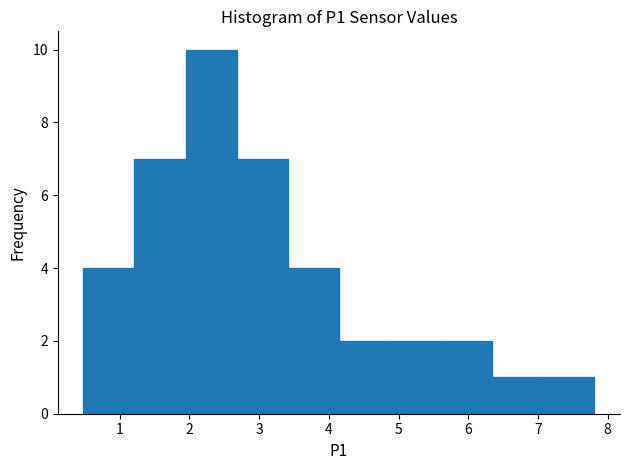

Reading left to right, transcribe this chart: for each bar, give the range it covers on the x-axis and its height. Neither the bar edges nor the heights are printed on the chart, so give them approximately, as read against the axes.

0.5 to 1.2: 4
1.2 to 1.9: 7
1.9 to 2.7: 10
2.7 to 3.4: 7
3.4 to 4.1: 4
4.1 to 4.9: 2
4.9 to 5.6: 2
5.6 to 6.3: 2
6.3 to 7.1: 1
7.1 to 7.8: 1